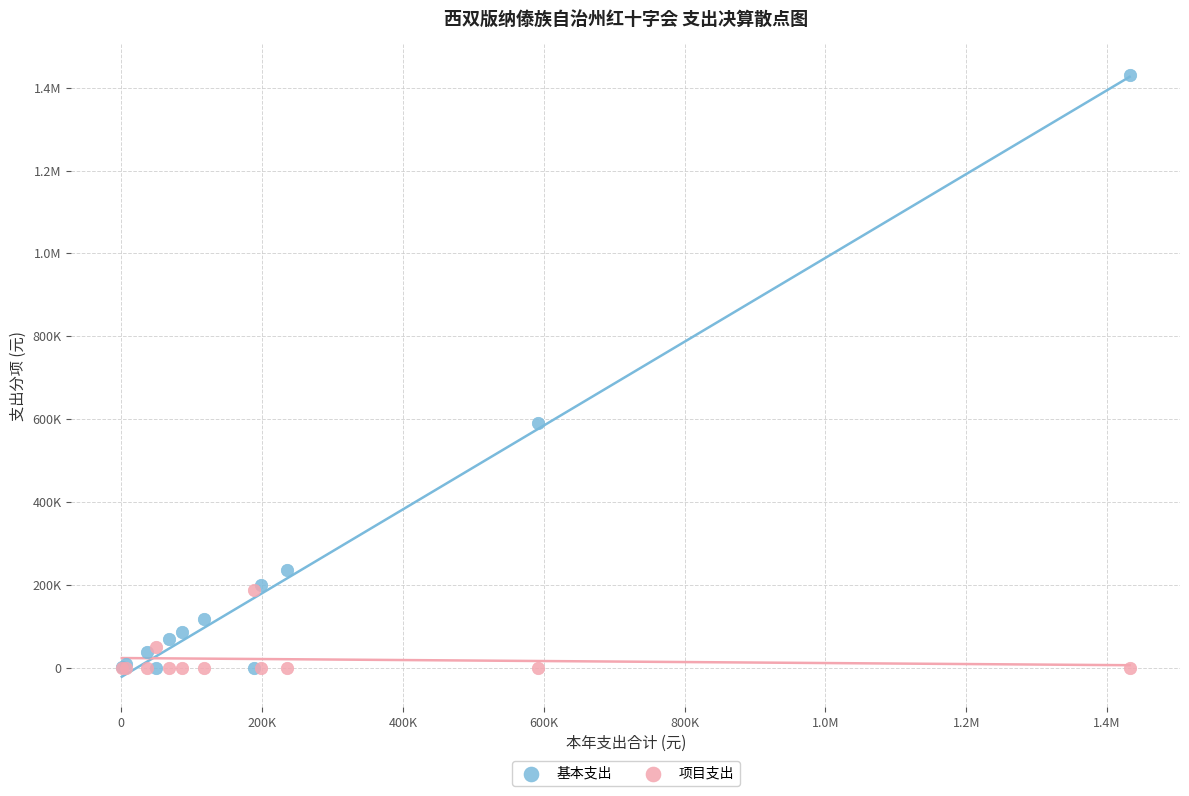

What are all the series names shown in the legend?

基本支出, 项目支出